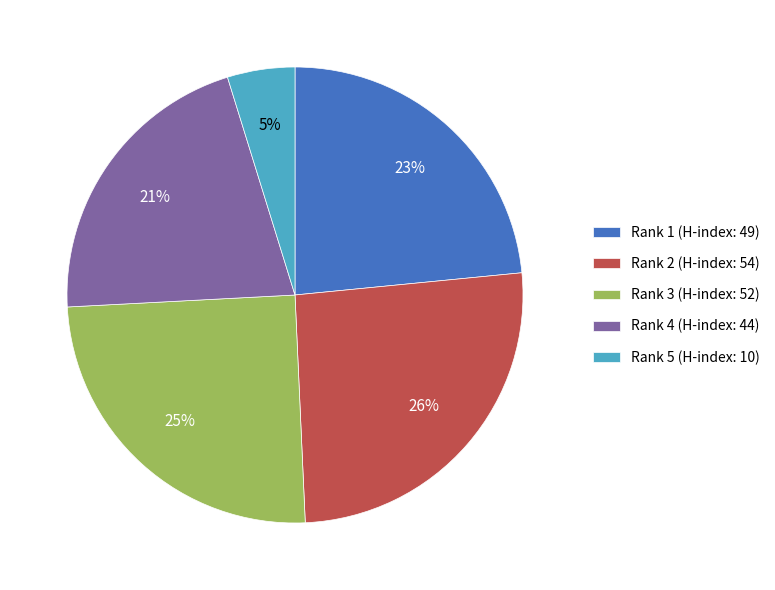

What percentage is the Rank 3 (H-index: 52) slice, to the nearest percent?

25%